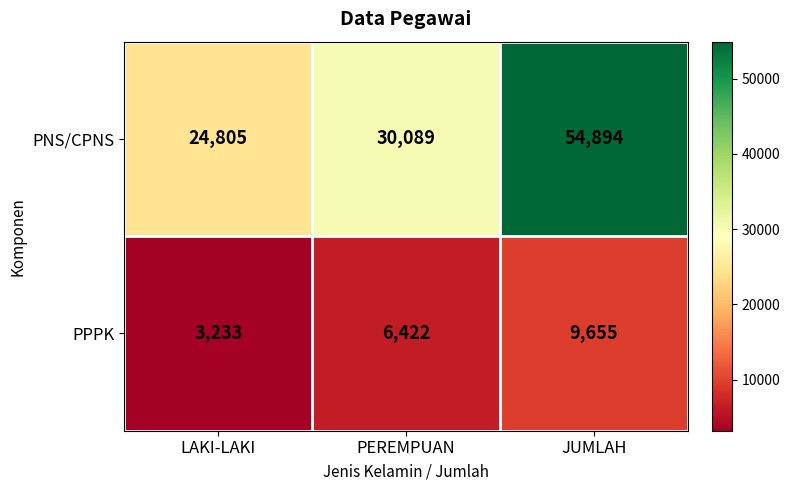

What is the greatest value displayed?

54894